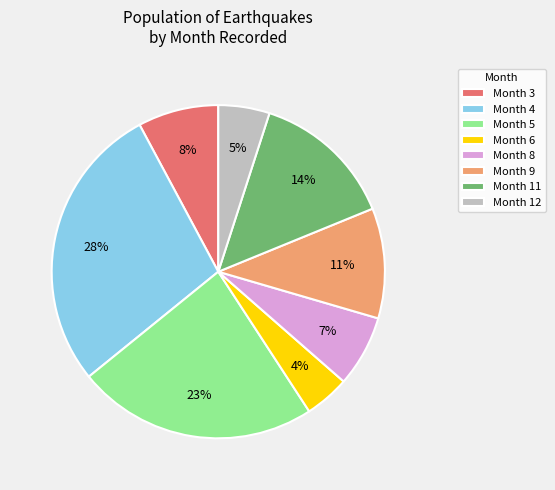

Is there a majority slice in this chart?

No